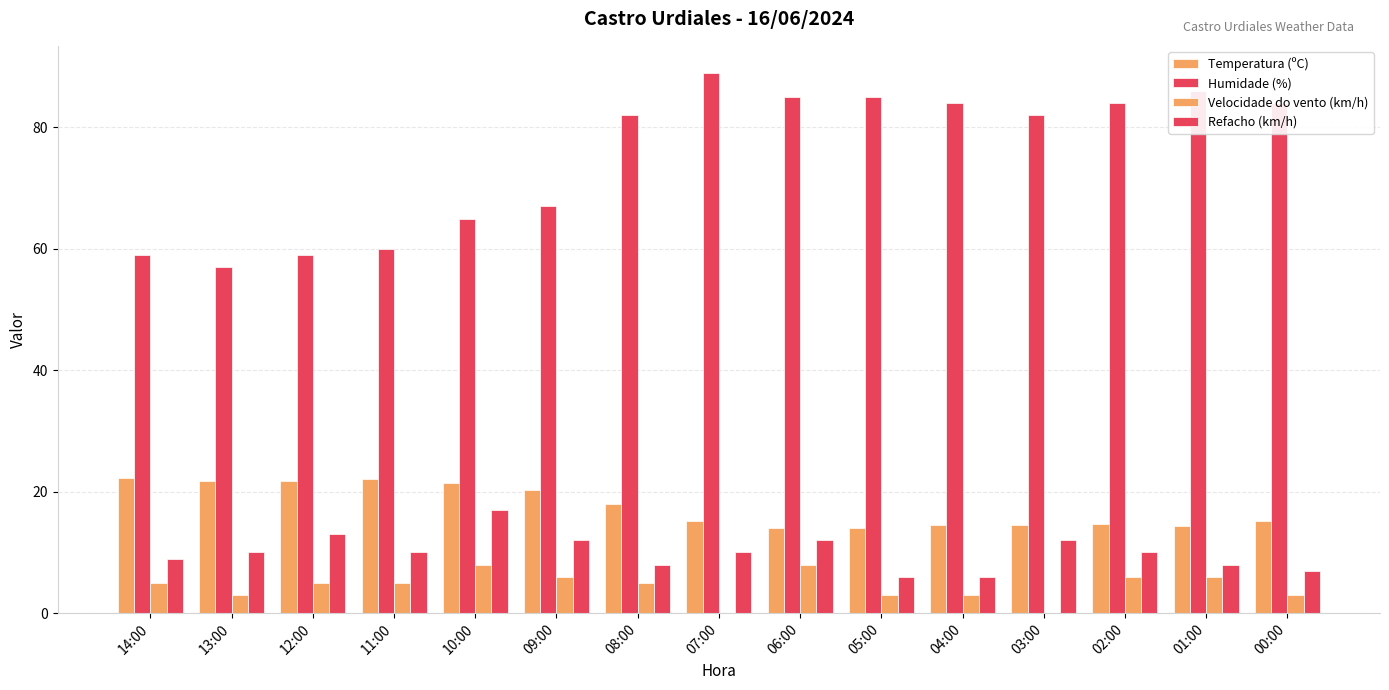

What is the spread (max minus min) of values at 11:00?

55.0